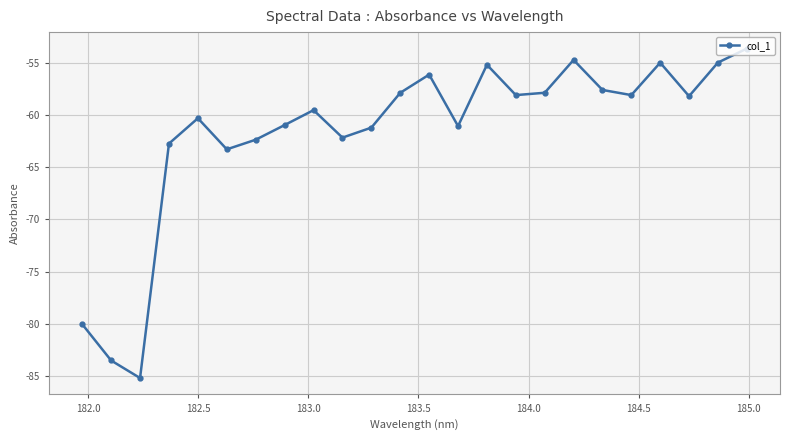

What is the value of the 10th point from the left?

-62.2